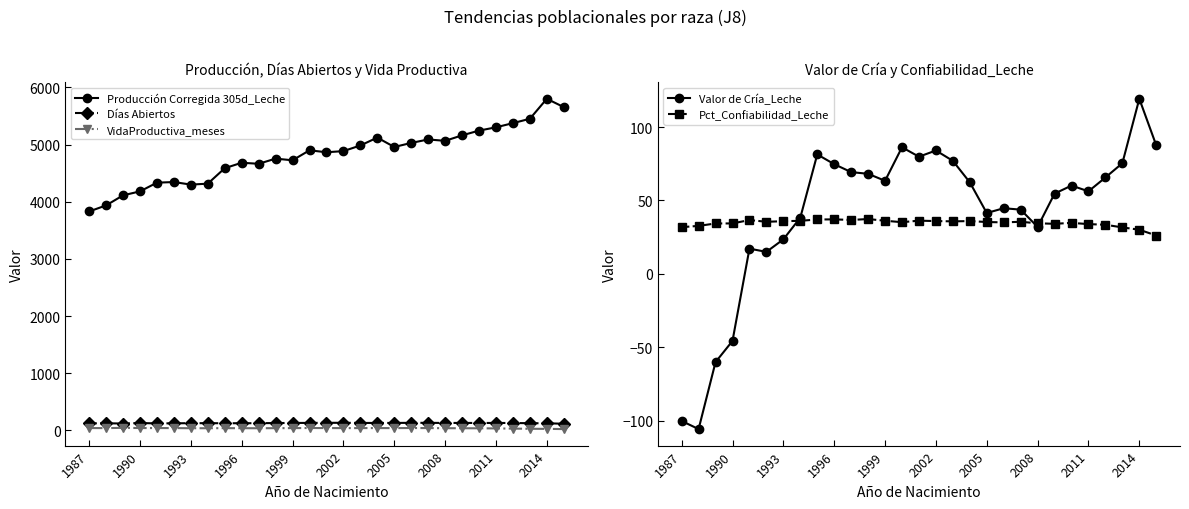

At which label does Producción Corregida 305d_Leche reach its peak?

2014